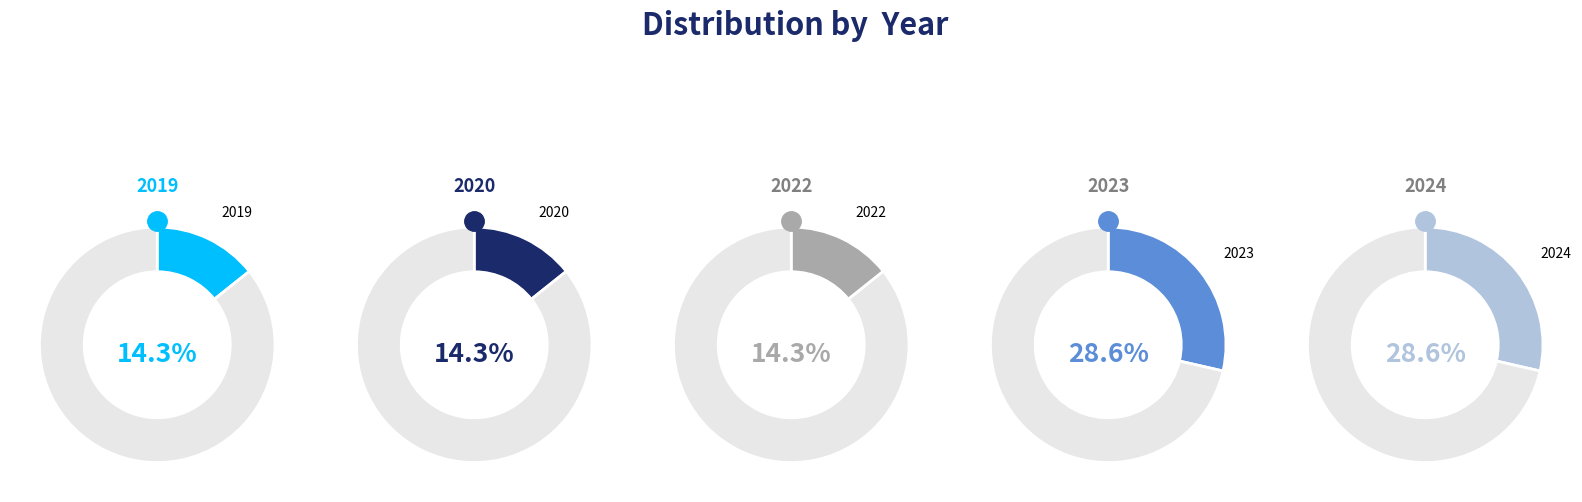

How many segments does this pie chart have?

5